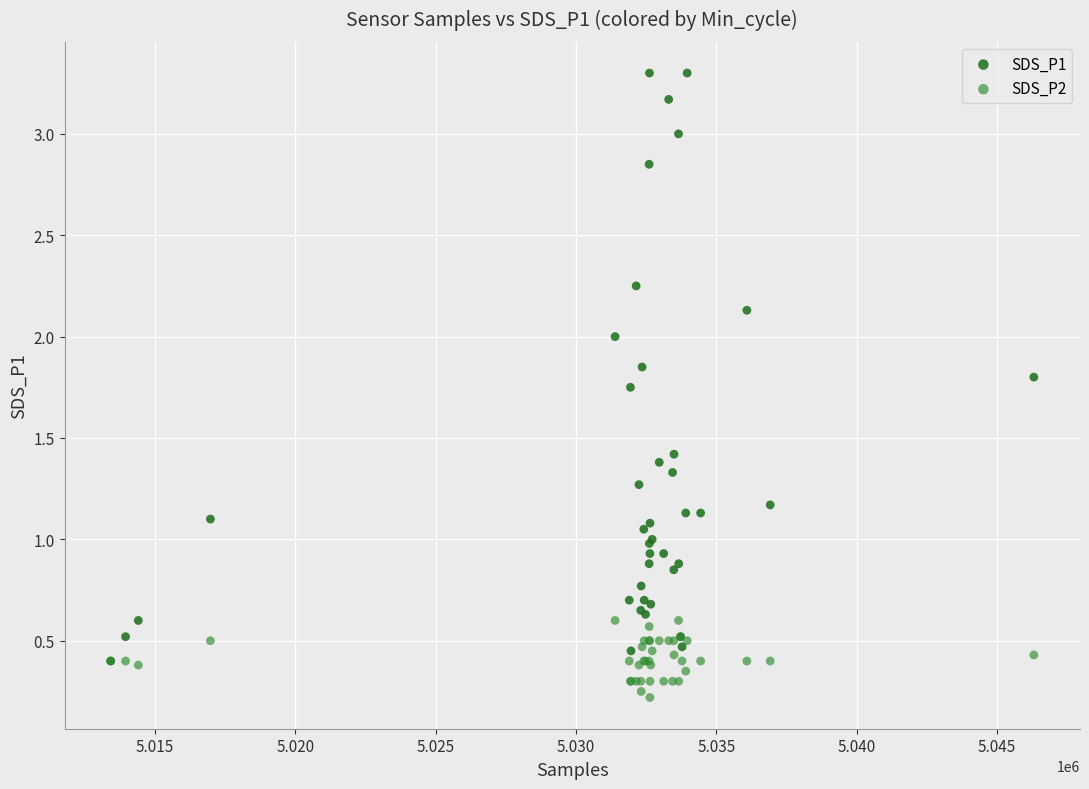

What are all the series names shown in the legend?

SDS_P1, SDS_P2